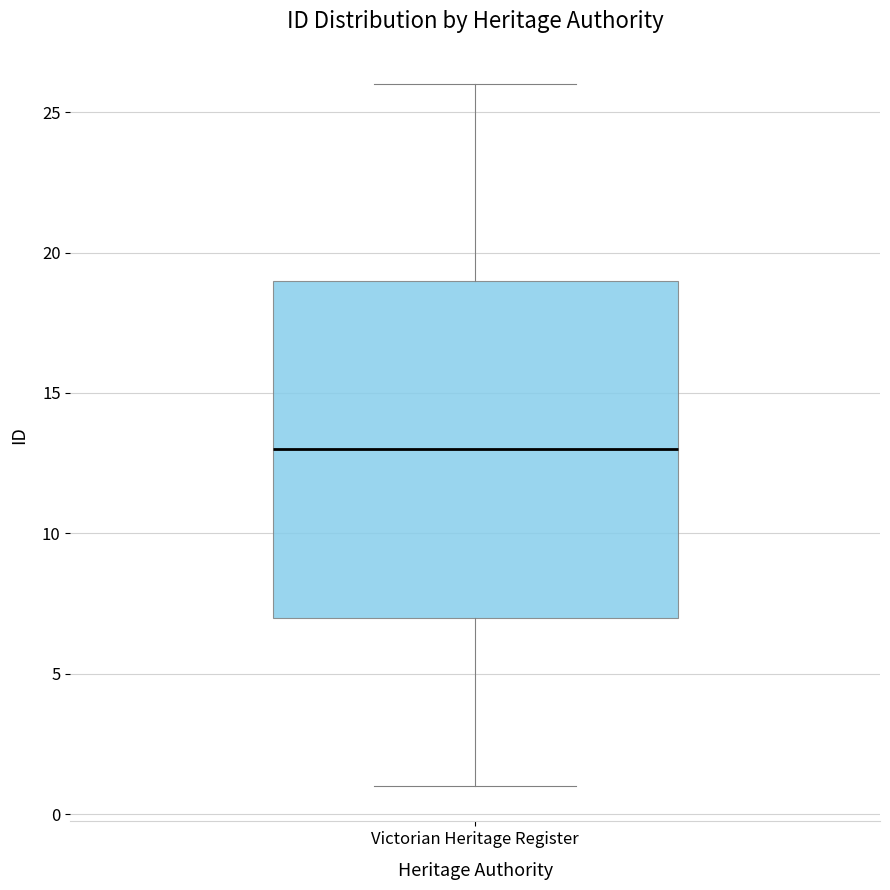

Read this box plot against the y-axis: the position of the median line, the range covered by the box, and the ends of both whiskers. The values are not printed on the chart, so give them approximately, as read against the axis.

median 13, box 7 to 19, whiskers 1 to 26